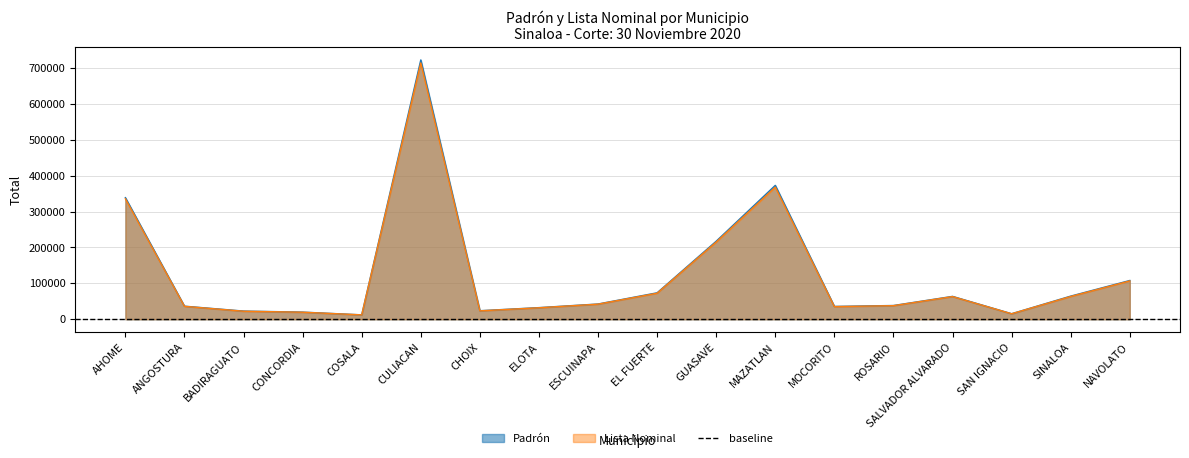

Which label corresponds to the smallest value in the chart?

COSALA